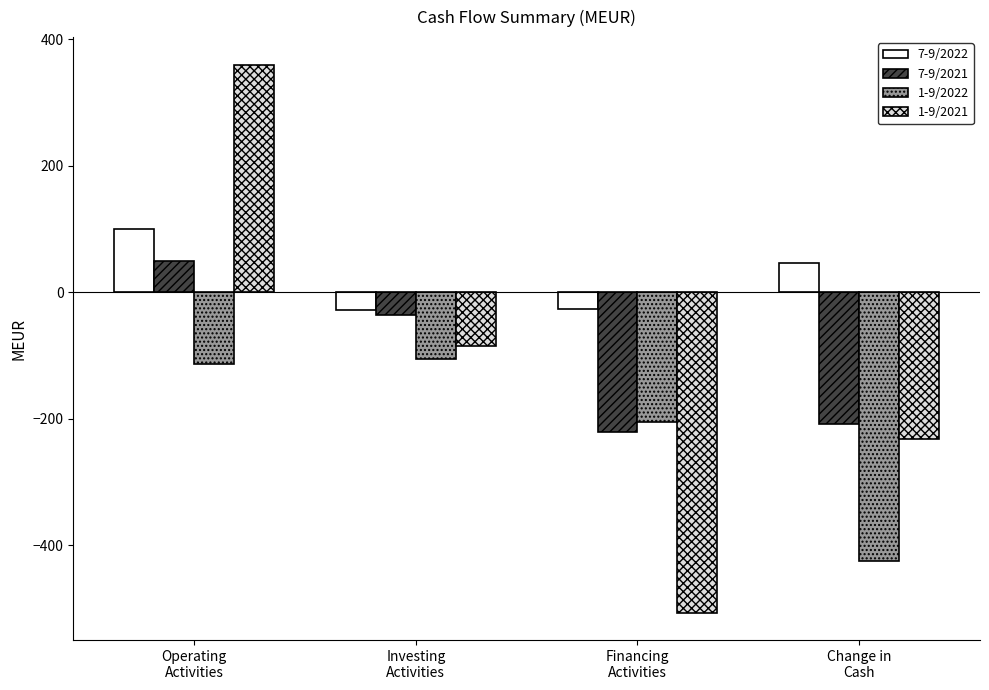

Count the number of categories in the chart.

4